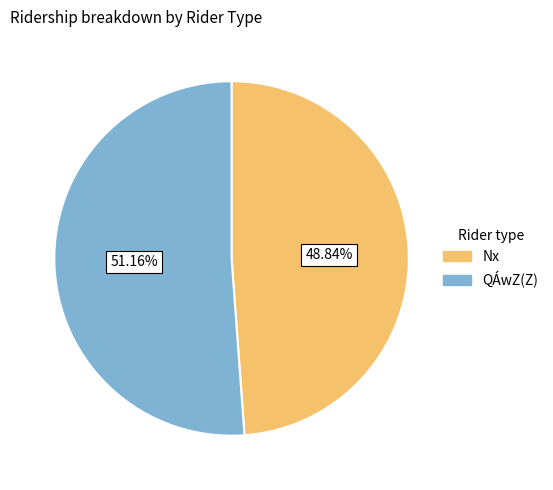

Which category has the smallest portion of the pie?

Nx